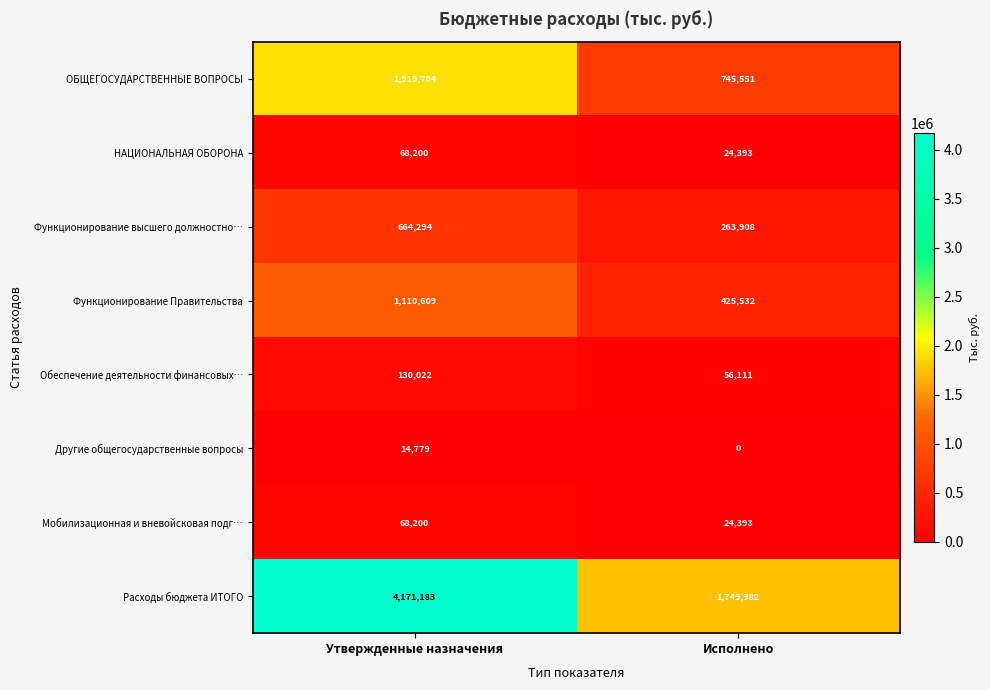

List the labels in order of НАЦИОНАЛЬНАЯ ОБОРОНА value, largest first.

Утвержденные назначения, Исполнено